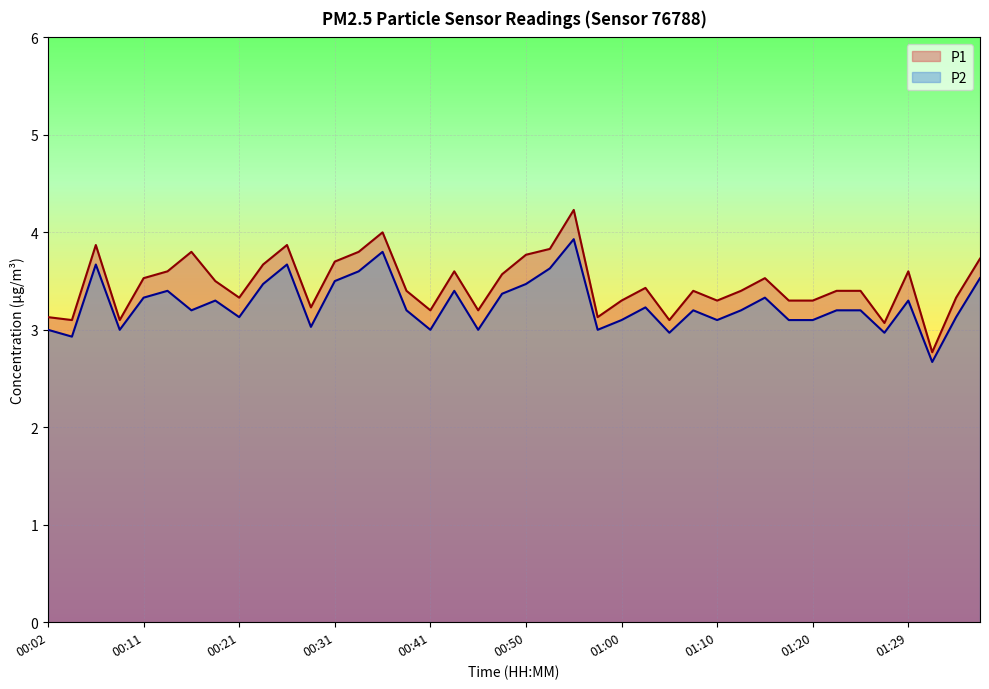

What is the total value across all series at 00:53?

7.5